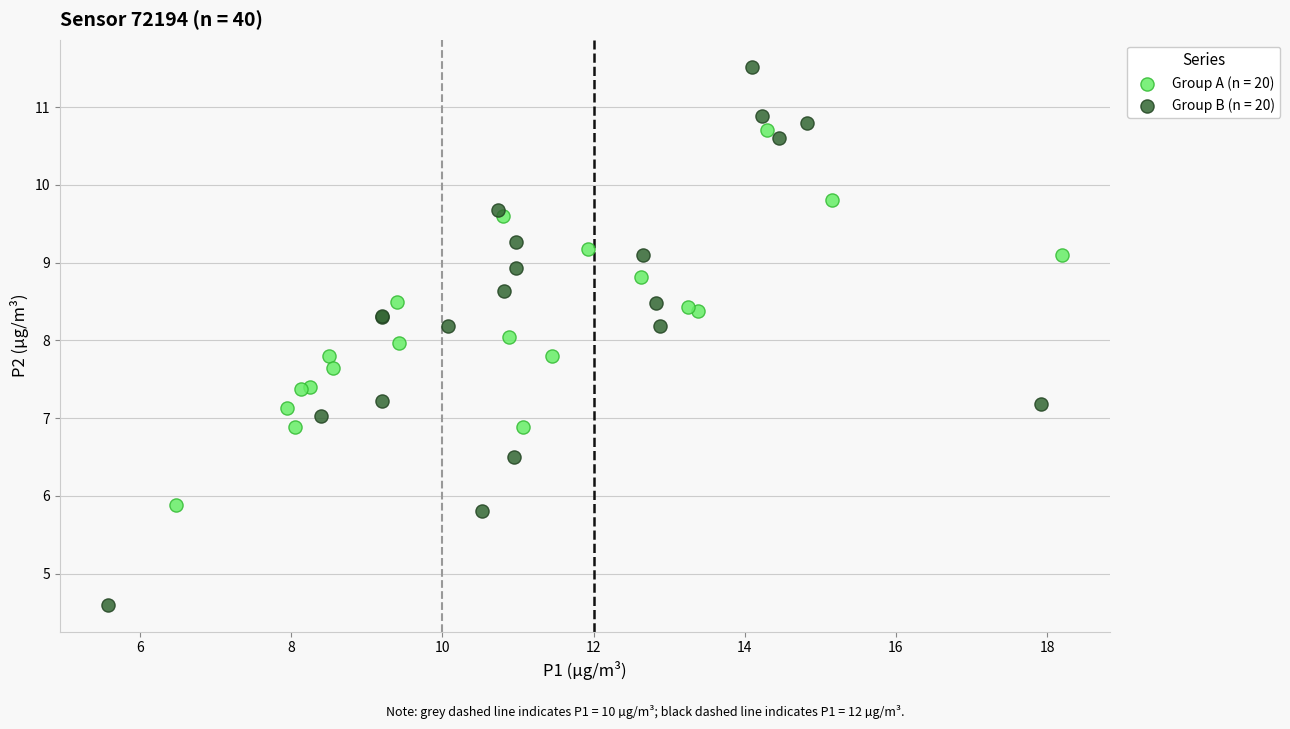

Which series contains the highest Y value?

Group B (n = 20)